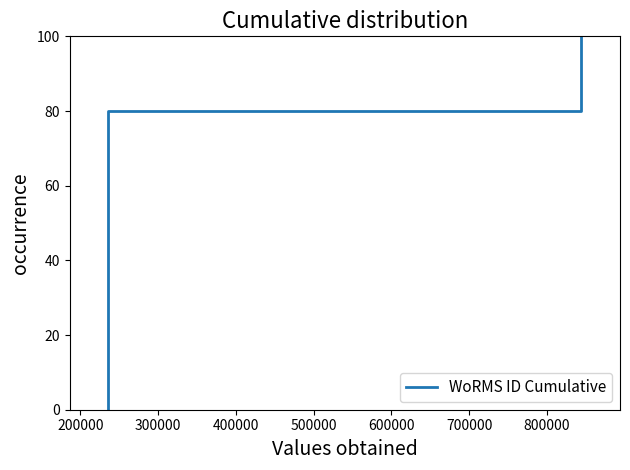

What is the difference between the maximum and minimum values?

100